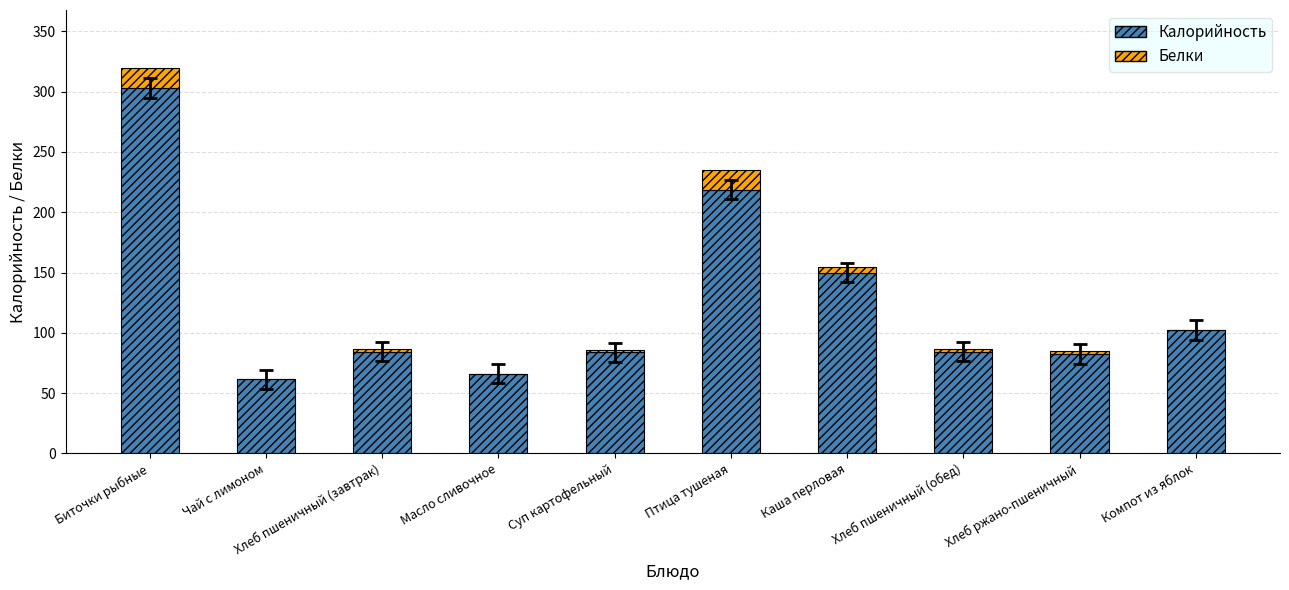

The Калорийность series shows 83.9 at Суп картофельный. True or false?

True